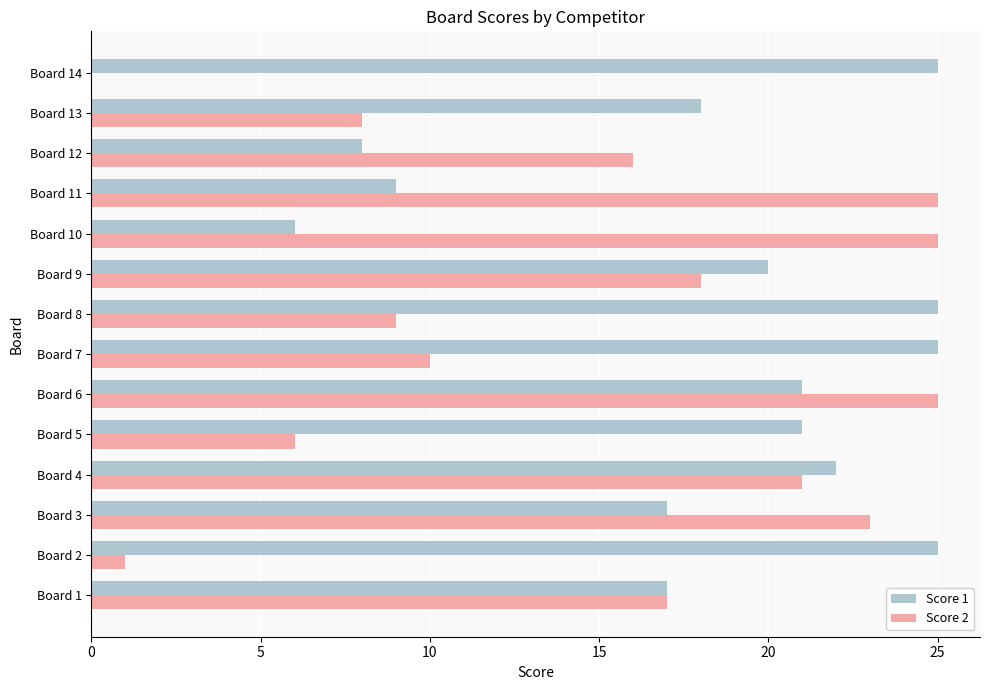

At which label is Score 2 closest to 12?

Board 7